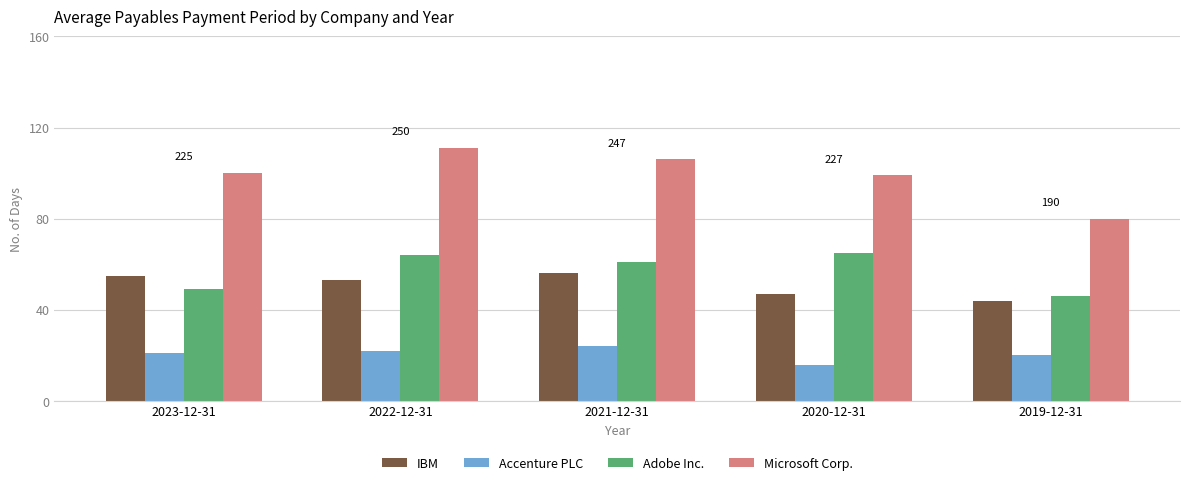

Rank the series by their maximum value, from lowest to highest.

Accenture PLC, IBM, Adobe Inc., Microsoft Corp.